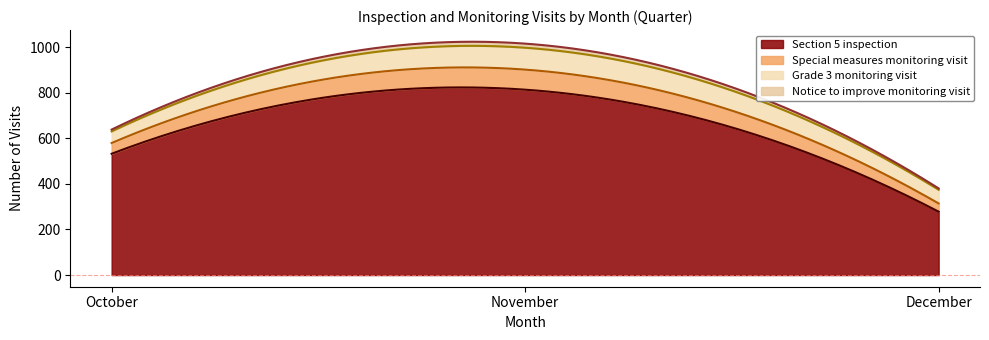

Where is Notice to improve monitoring visit nearest to the value 12?

October